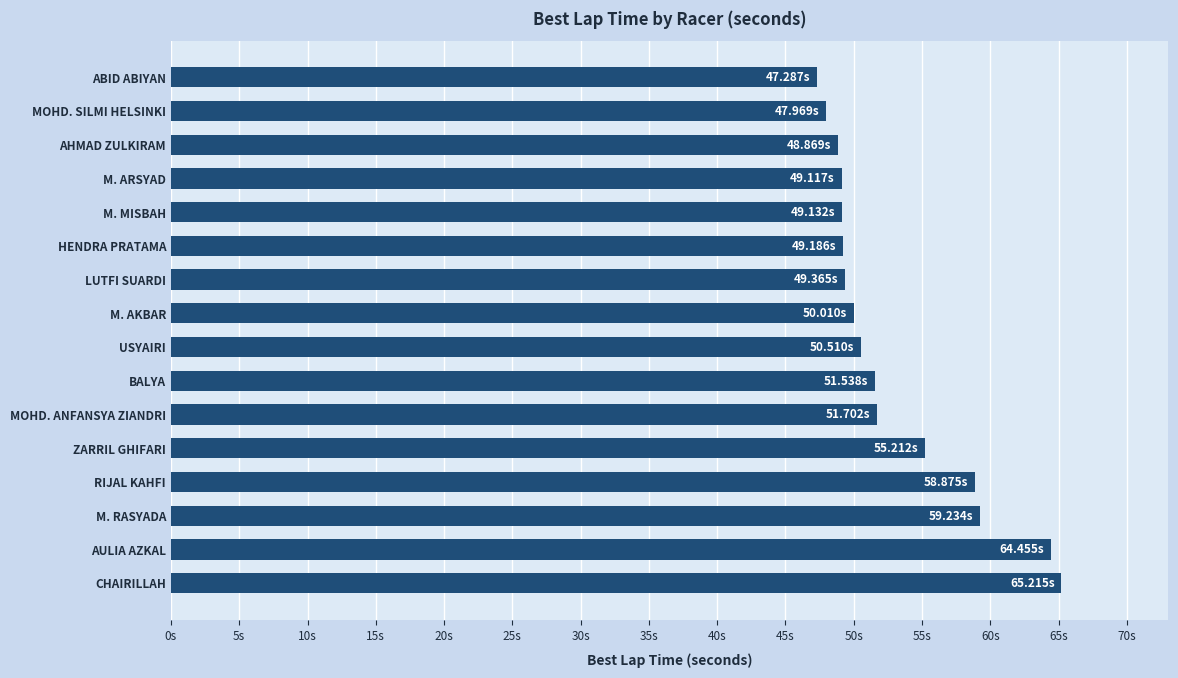

What is the minimum value shown in the chart?

47.3